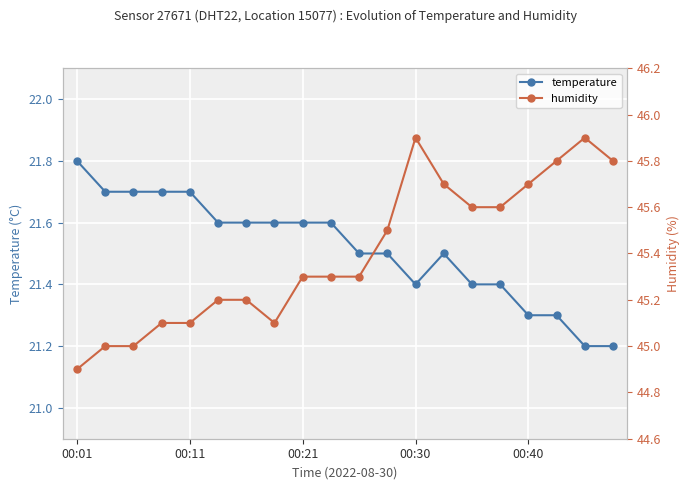

Is it true that temperature equals 21.4 at 14?

True